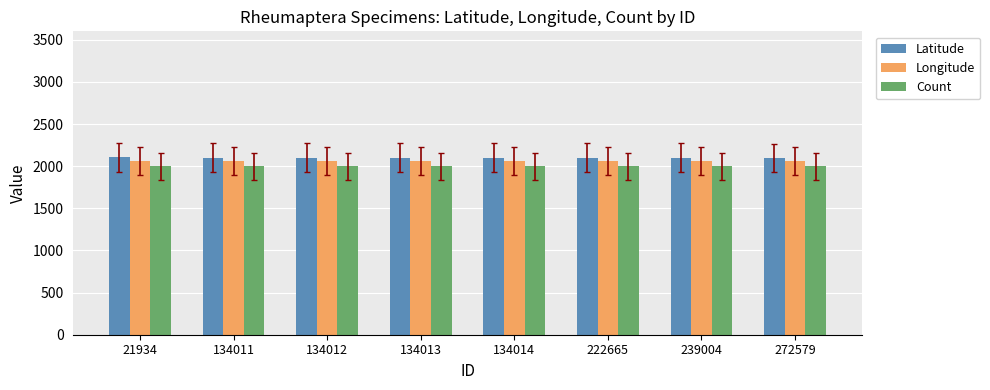

At how many categories does at least one series exceed 2014?

8